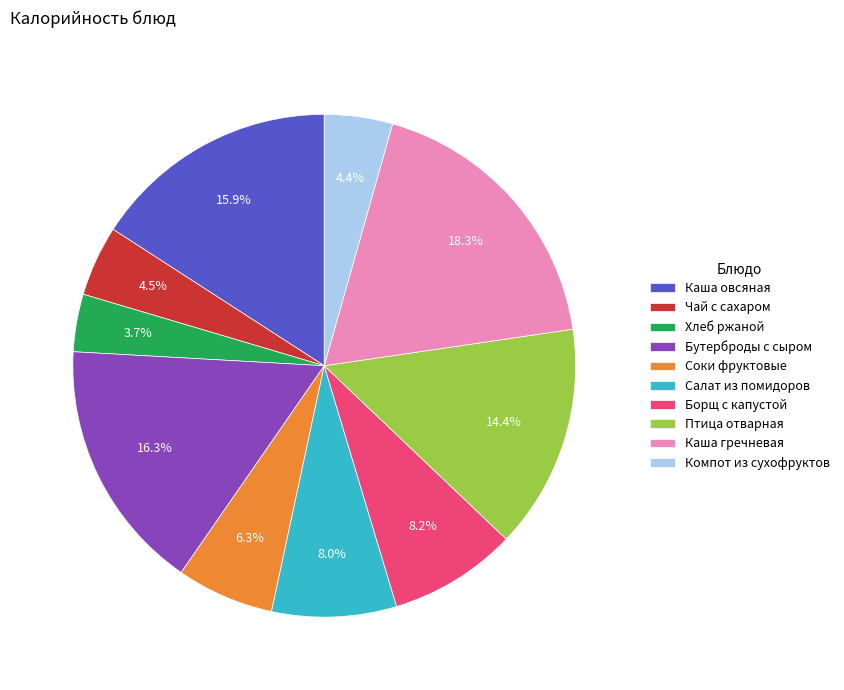

The Борщ с капустой slice represents 8% of the pie. True or false?

True